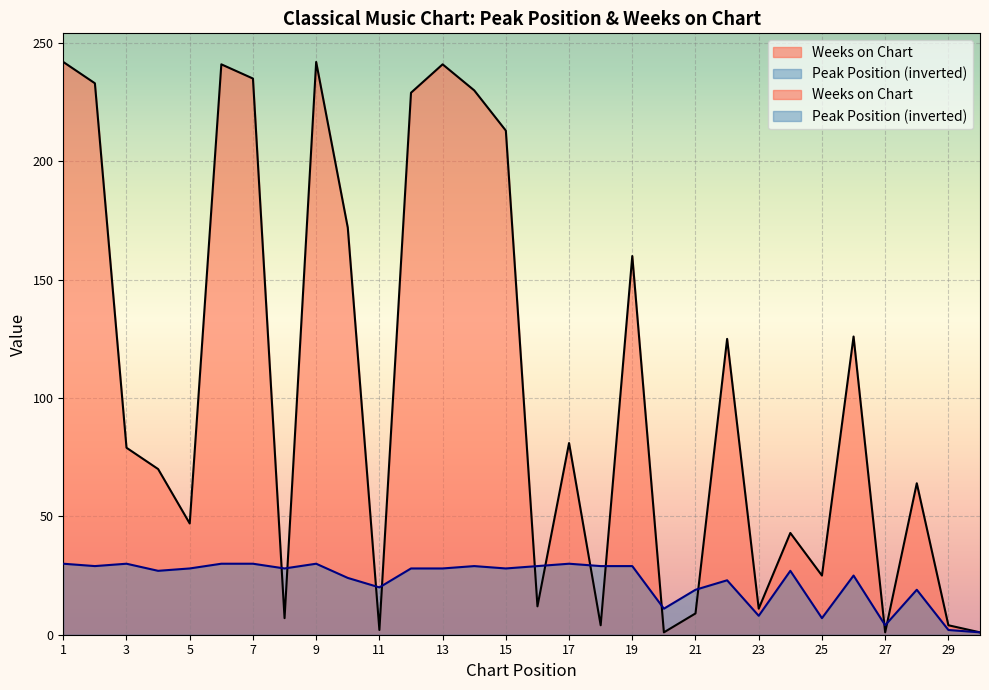

Which series ends up on top after the final intersection of Weeks on Chart and Peak Position?

Weeks on Chart